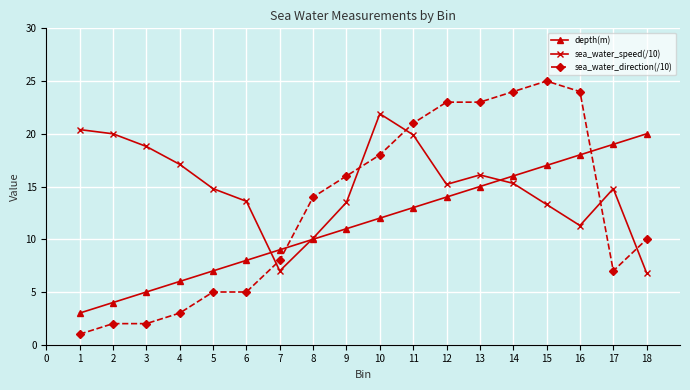

Which label corresponds to the largest value in the chart?

15